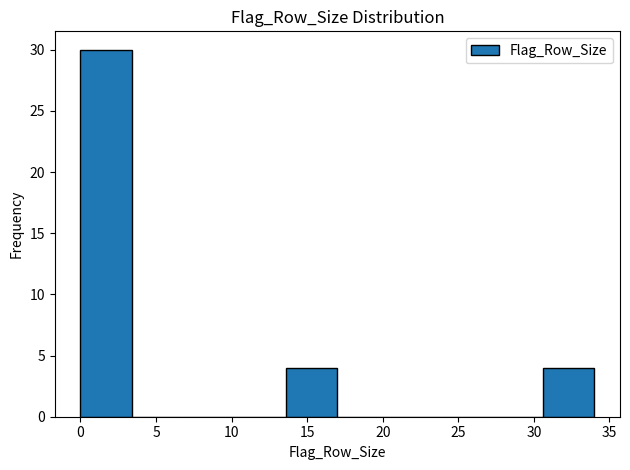

Reading left to right, transcribe this chart: for each bar, give the range it covers on the x-axis and its height. Neither the bar edges nor the heights are printed on the chart, so give them approximately, as read against the axes.

0.0 to 3.4: 30
3.4 to 6.8: 0
6.8 to 10.2: 0
10.2 to 13.6: 0
13.6 to 17.0: 4
17.0 to 20.4: 0
20.4 to 23.8: 0
23.8 to 27.2: 0
27.2 to 30.6: 0
30.6 to 34.0: 4